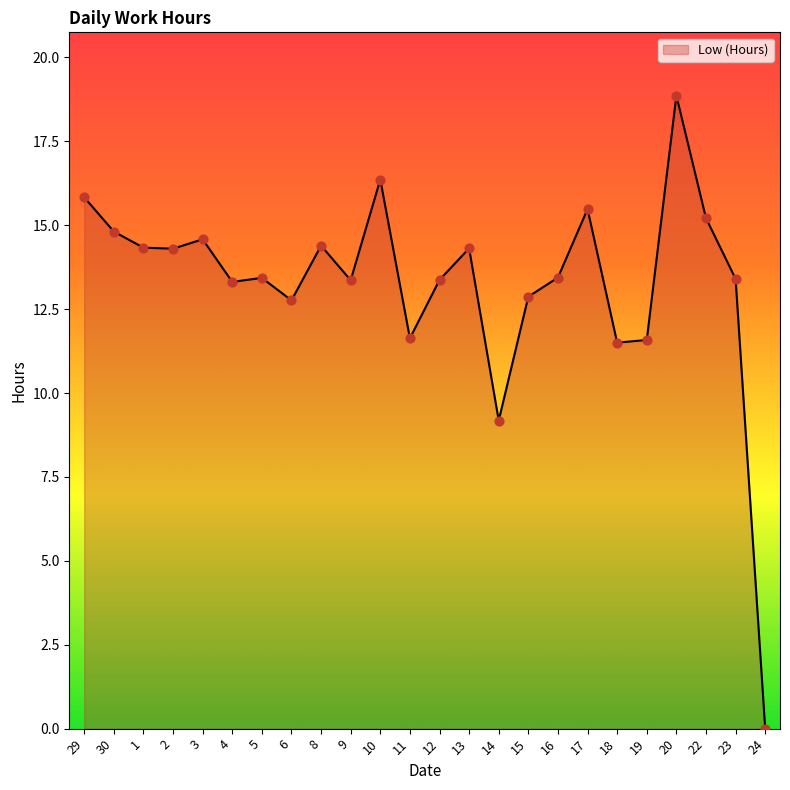

What is the ratio of the value at 12 to the value at 14?

1.5